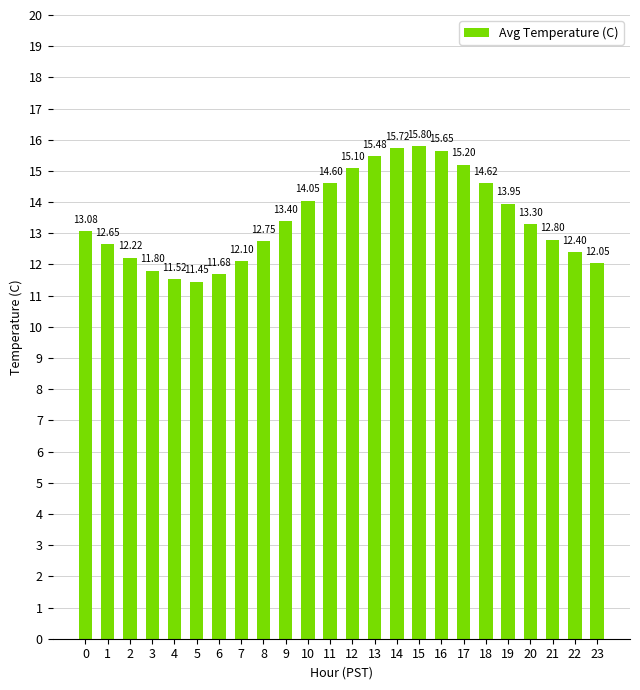

What is the sum of the values at 2 and 16?

27.9